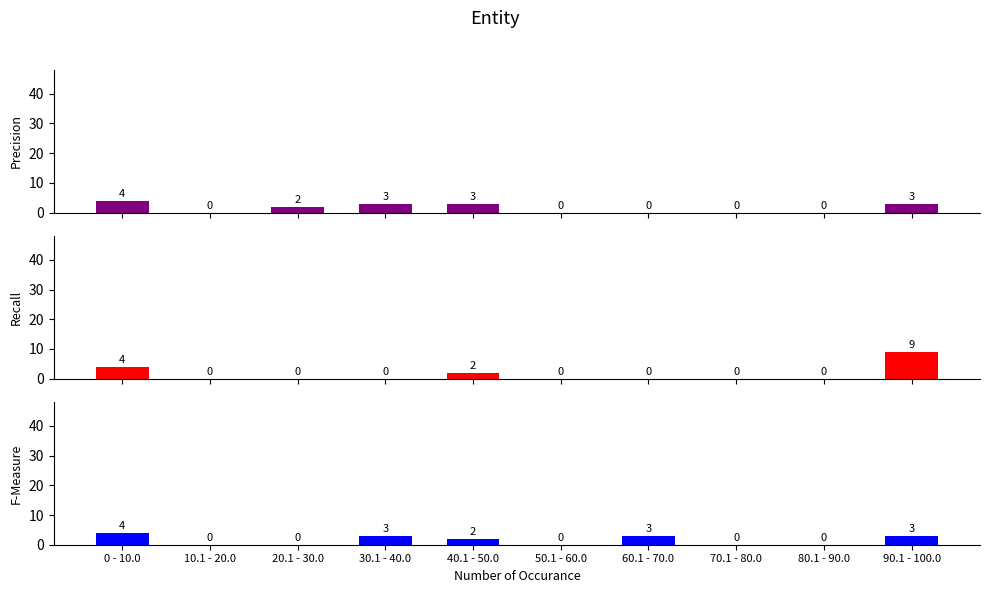

Which series has the largest total across all categories?

Precision